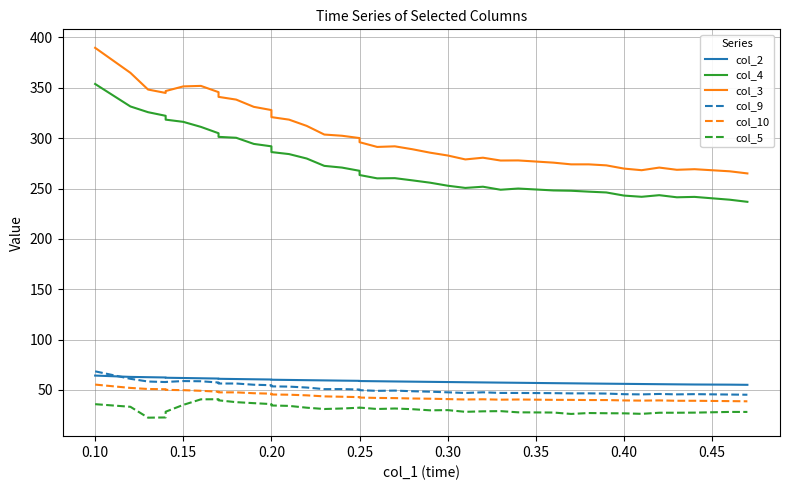

True or false: col_4 has more than 2 points higher than both neighbors.

True